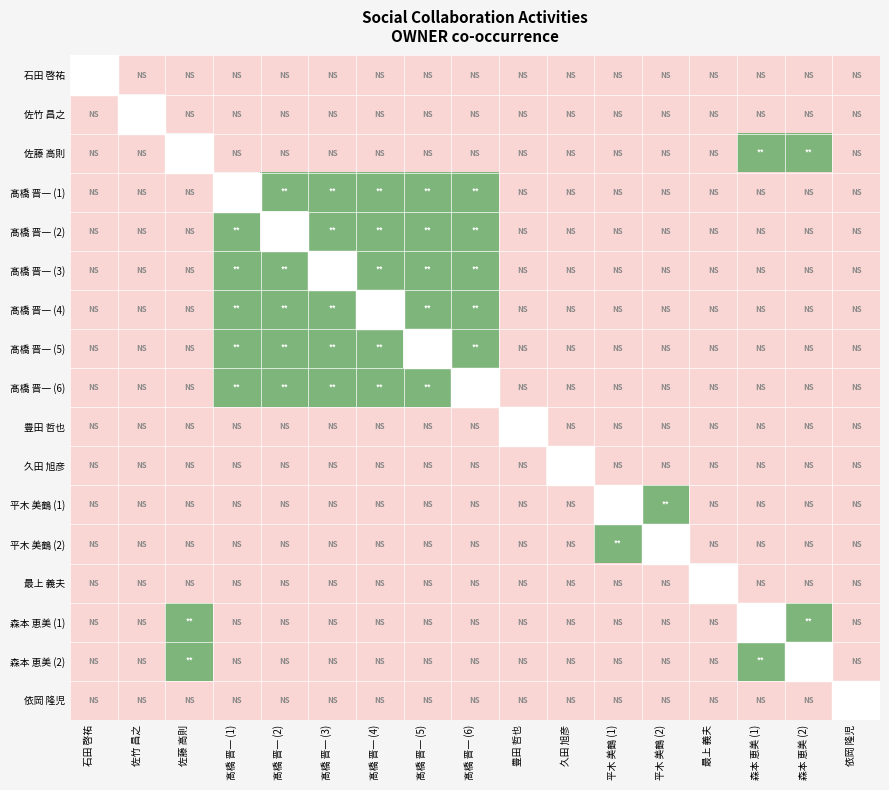

True or false: 石田 啓祐 has a value of -0.5 at 森本 恵美 (1).

False